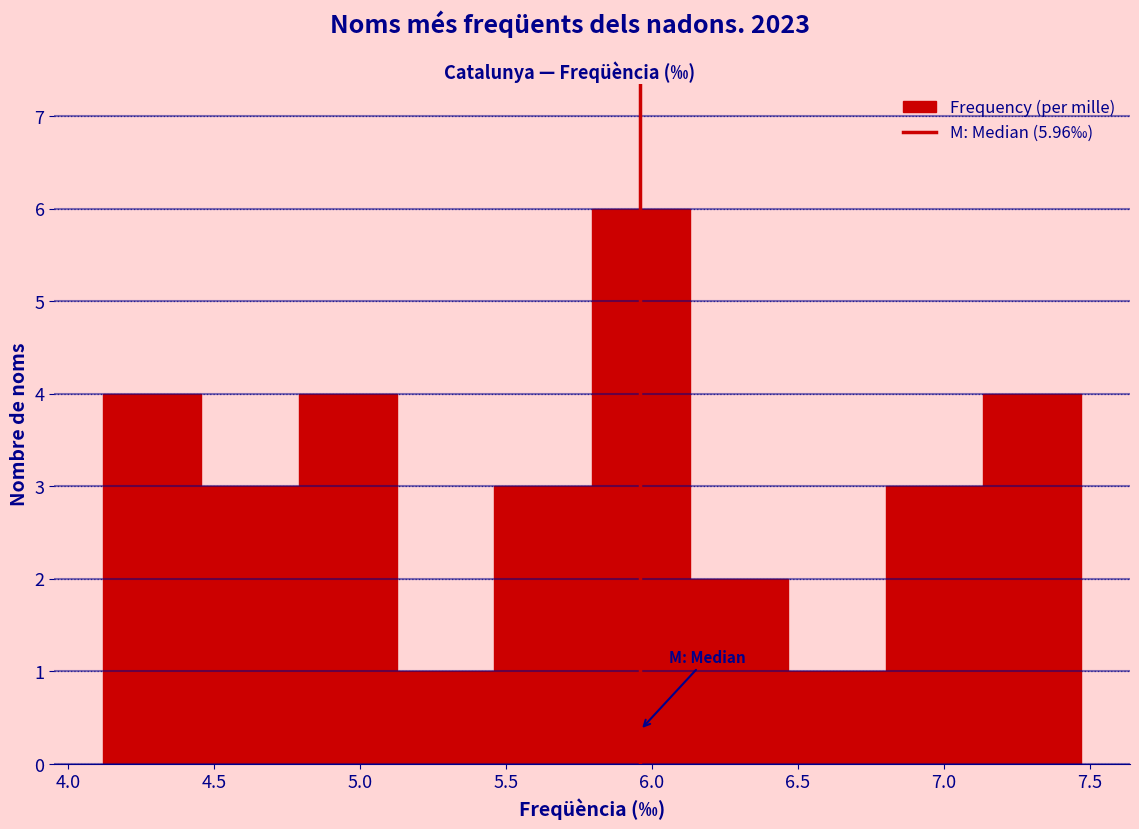

Reading left to right, list every bar in this chart as the range it spans on the x-axis followed by its height. Neither the bar edges nor the heights are printed on the chart, so give them approximately, as read against the axes.

4.120 to 4.455: 4
4.455 to 4.790: 3
4.790 to 5.125: 4
5.125 to 5.460: 1
5.460 to 5.795: 3
5.795 to 6.130: 6
6.130 to 6.465: 2
6.465 to 6.800: 1
6.800 to 7.135: 3
7.135 to 7.470: 4